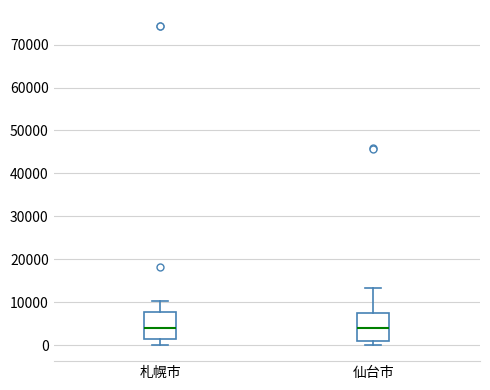

Reading left to right, transcribe this box plot: for each box, give where its median line is, the range the box spans, and where its two whiskers end, as read against the y-axis. The values are not printed on the chart, so give them approximately, as read against the axis.

札幌市: median 4000, box 1000 to 8000, whiskers 0 to 10000
仙台市: median 4000, box 1000 to 8000, whiskers 0 to 13000